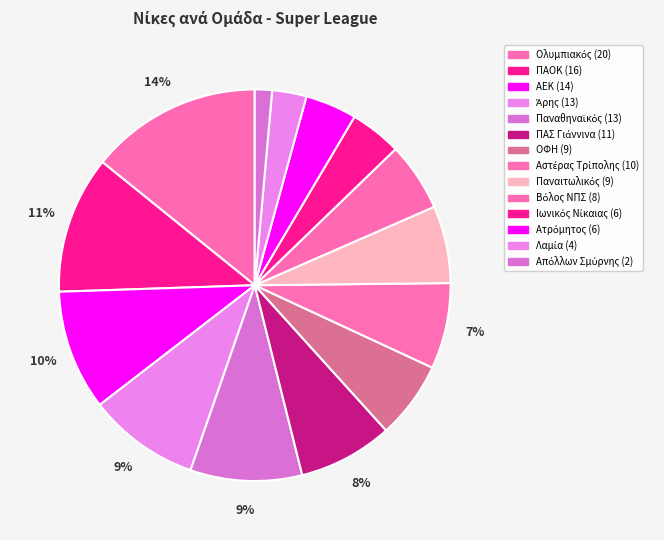

Which has a higher value, ΑΕΚ or Αστέρας Τρίπολης?

ΑΕΚ